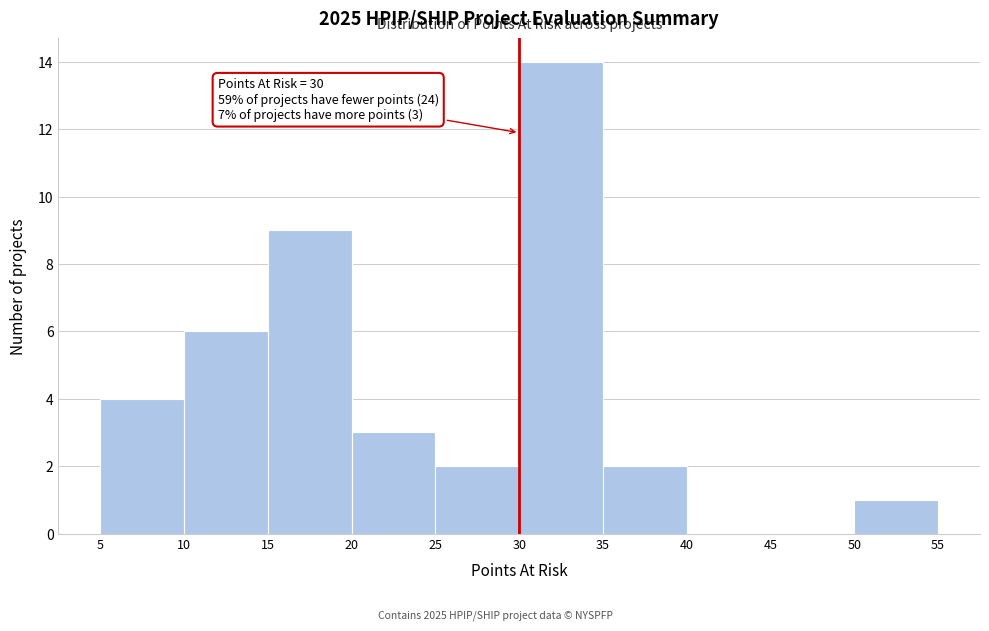

Over which range of the x-axis is the bar tallest?

30 to 35